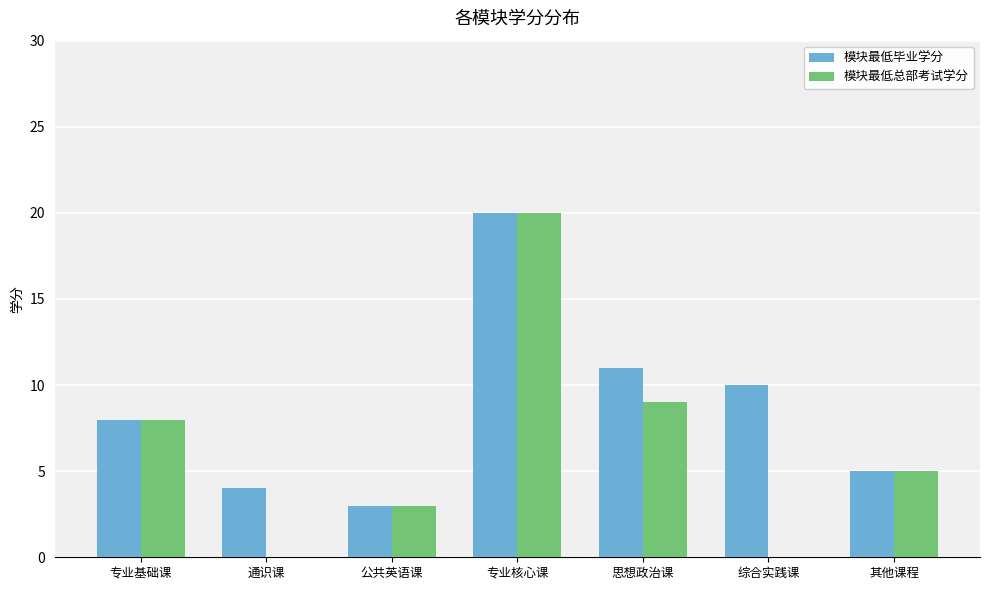

Reading left to right, list all the values displayed in this chart.

模块最低毕业学分: 8	4	3	20	11	10	5
模块最低总部考试学分: 8	0	3	20	9	0	5